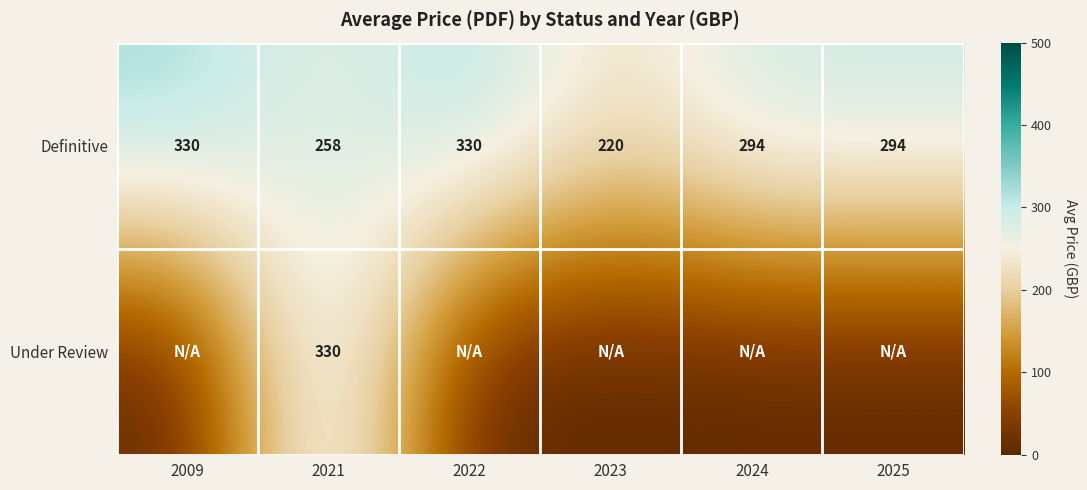

Is it true that Definitive equals 258 at 2021?

True